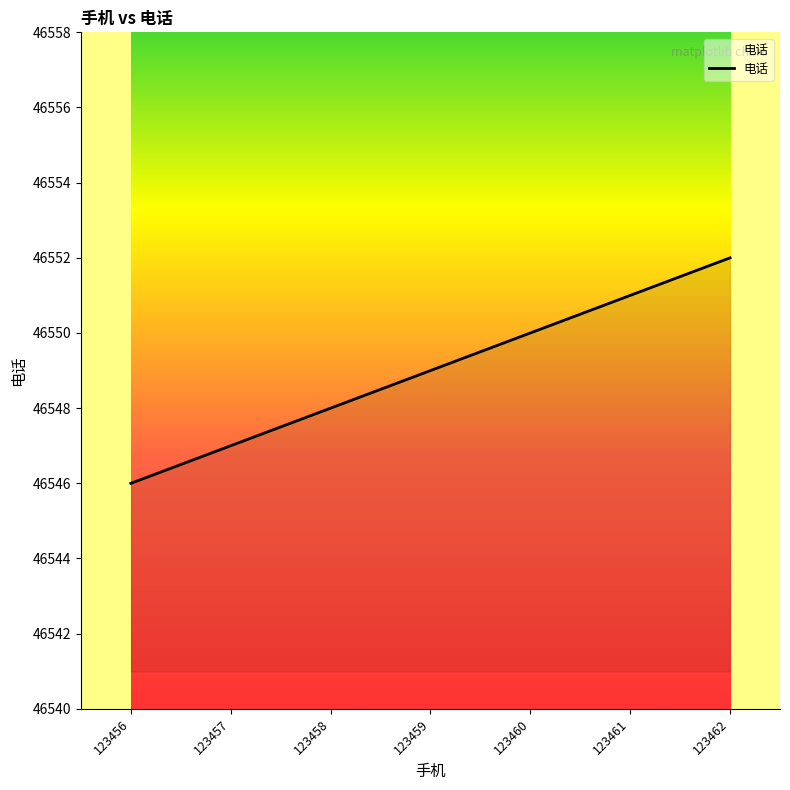

List the labels in order of value, largest first.

123462, 123461, 123460, 123459, 123458, 123457, 123456